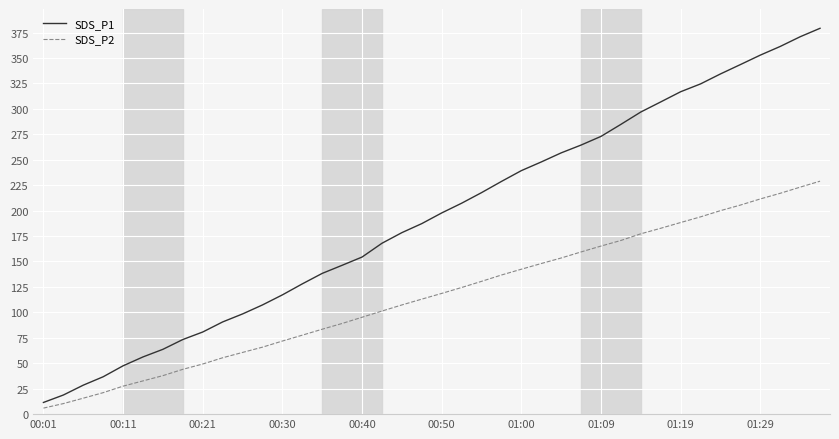

What are all the series names shown in the legend?

SDS_P1, SDS_P2